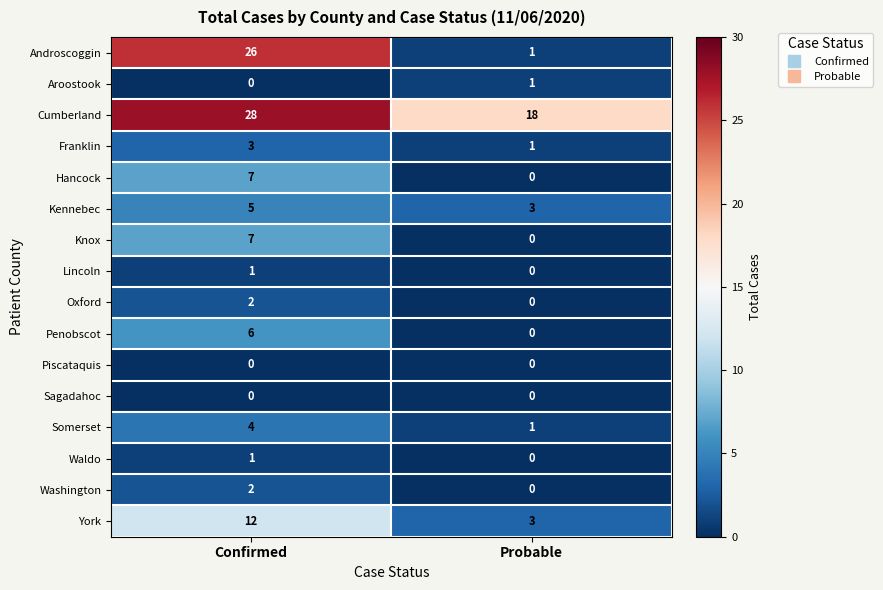

What is the maximum value shown in the chart?

28